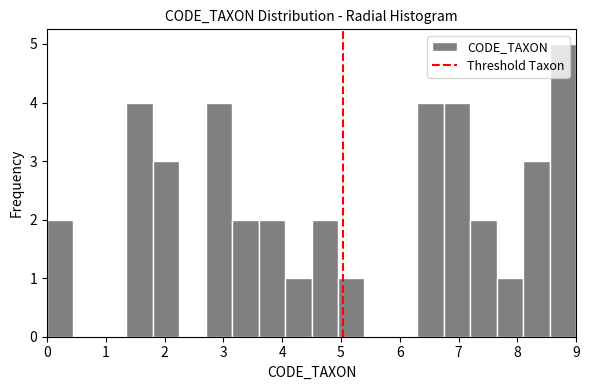

Which range on the x-axis has the tallest bar?

8.55 to 9.00